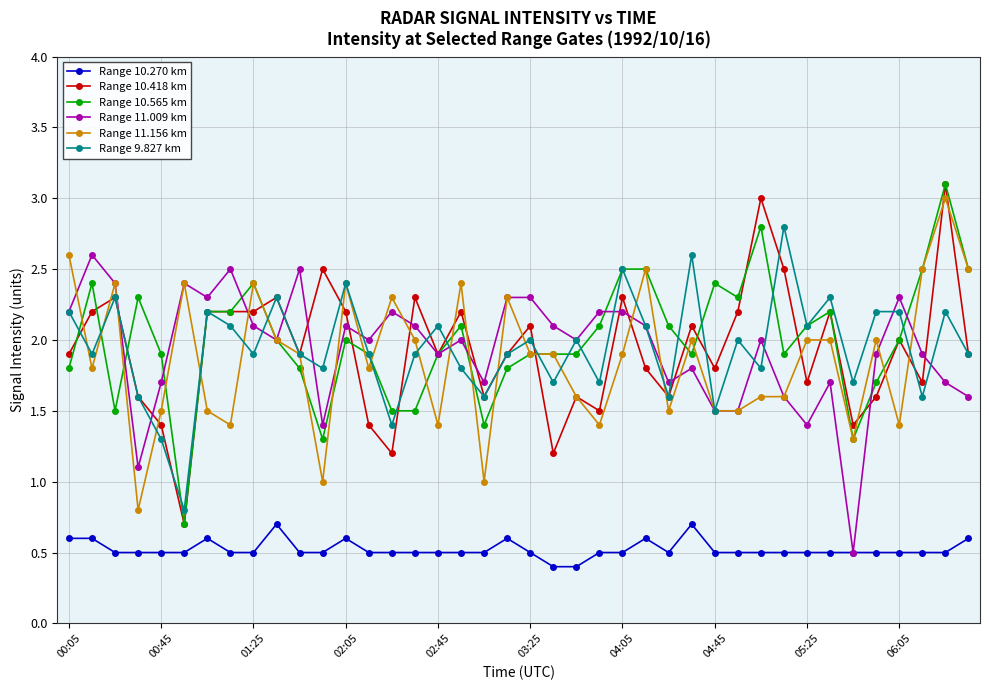

True or false: Range 10.270 km and Range 10.565 km intersect in this chart.

False